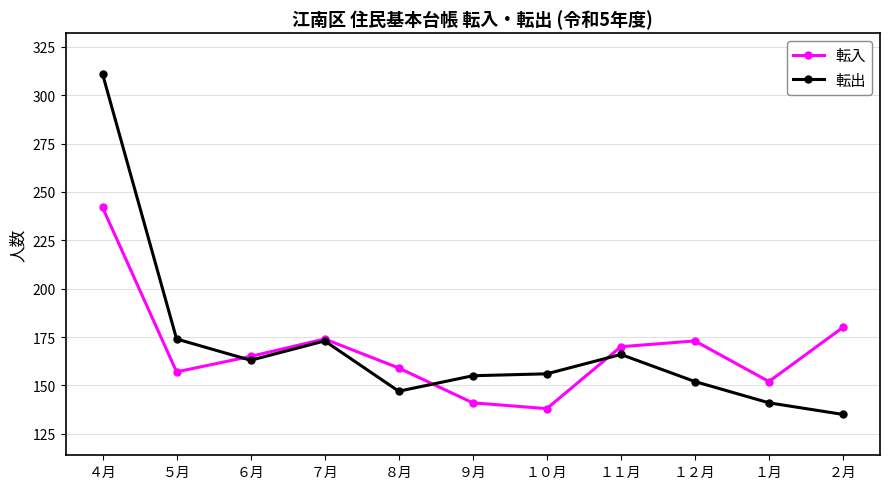

At which label is 転入 closest to 190?

２月